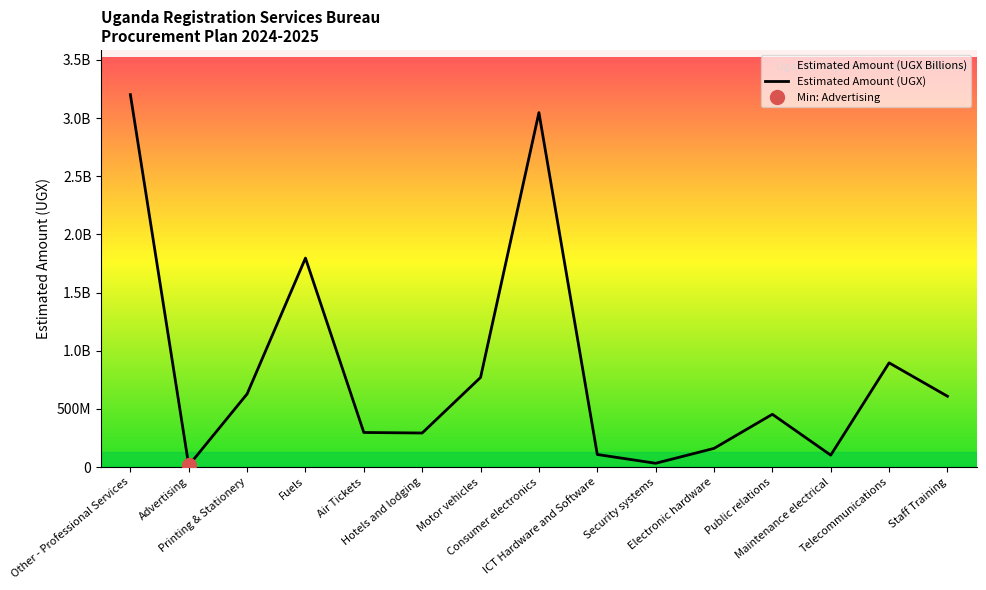

Reading left to right, extract all data points from this chart.

3201479954	13200000	628210384	1796100000	296700000	292275000	770000000	3046837572	107750000	31960000	160000000	453058174	101848276	895400000	608200000